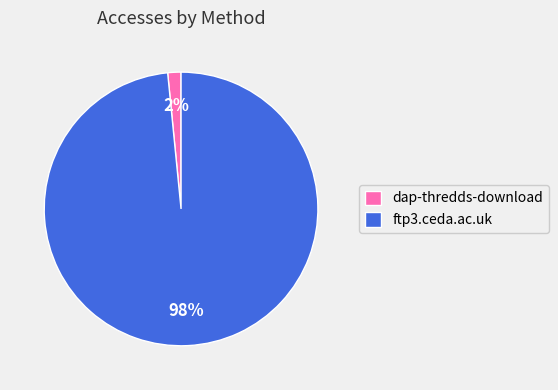

What percentage is the dap-thredds-download slice, to the nearest percent?

2%